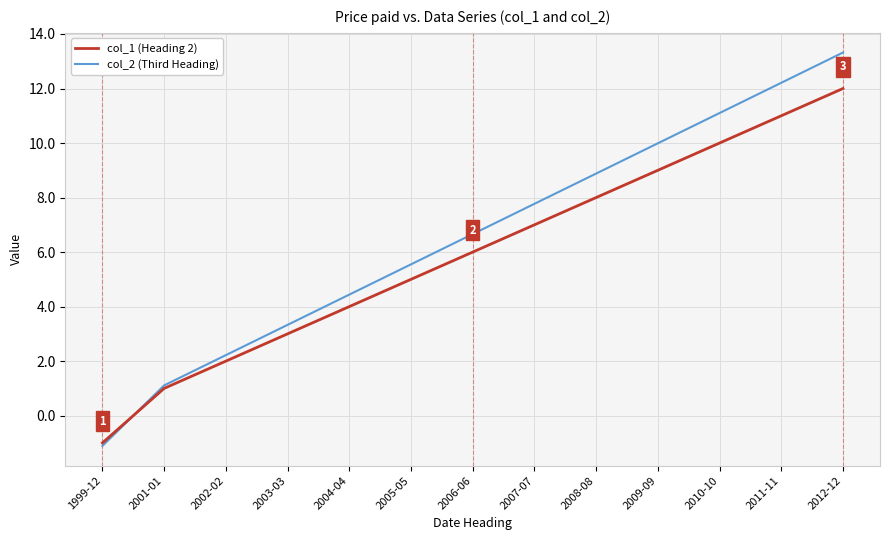

What is the spread (max minus min) of values at 1999-12?

0.1